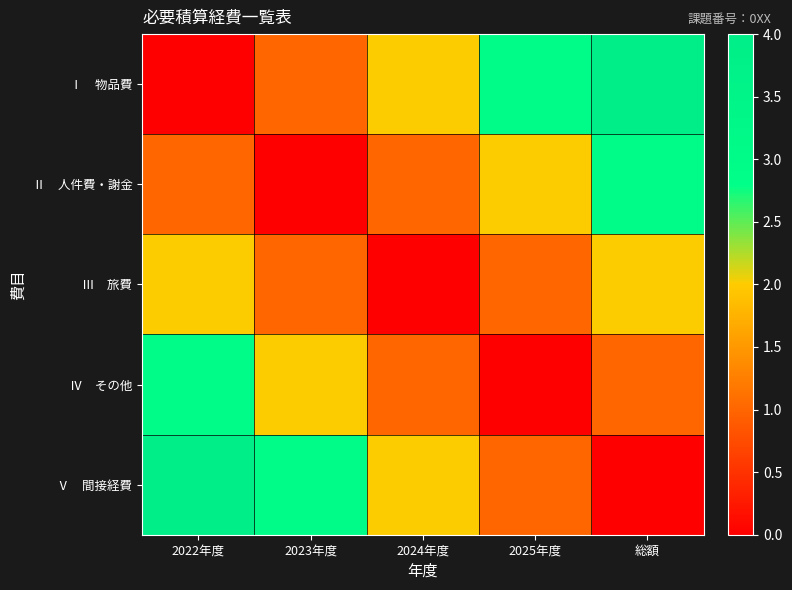

What is the greatest value displayed?

4